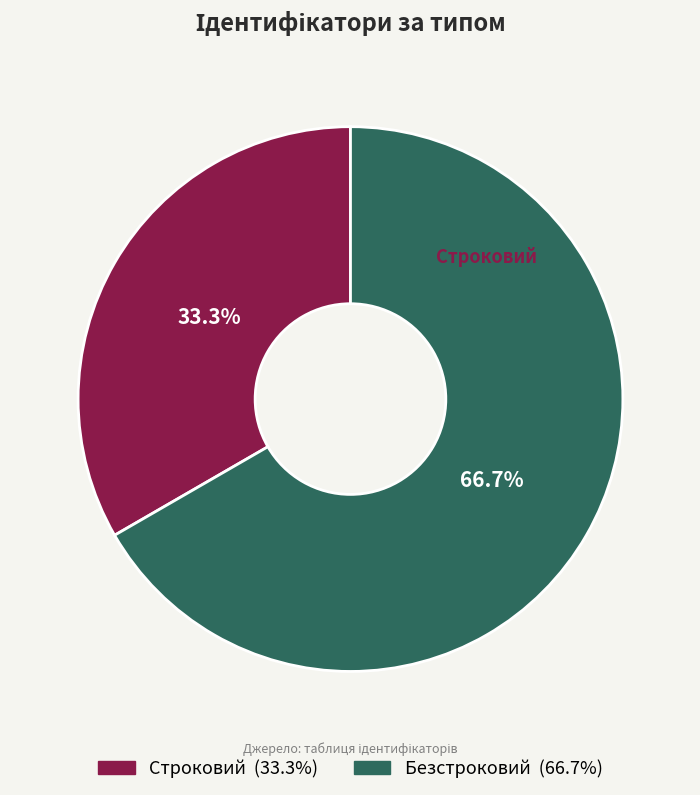

To the nearest percent, what is the average slice percentage?

50%